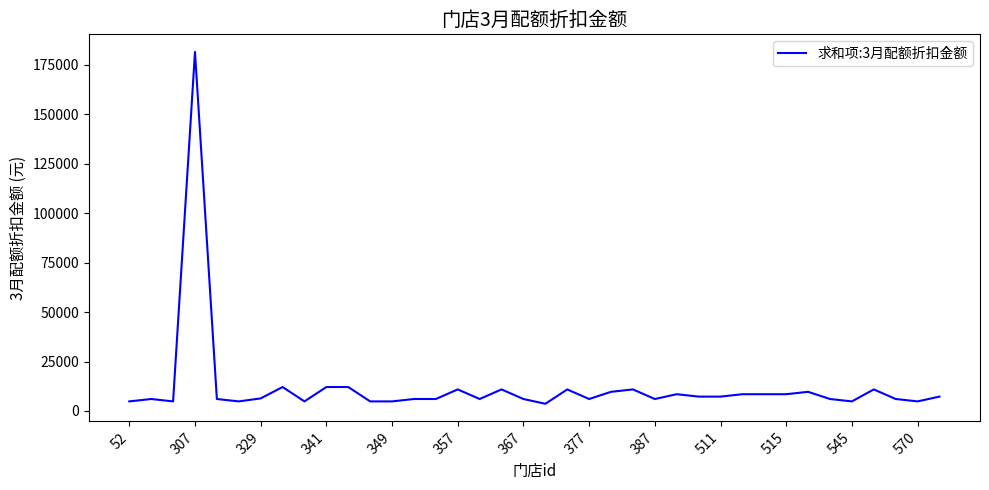

What is the maximum value shown in the chart?

181500